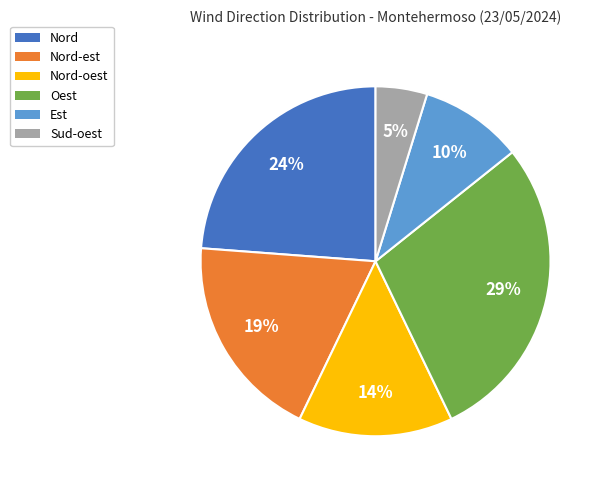

Is there any slice that represents more than half of the pie?

No